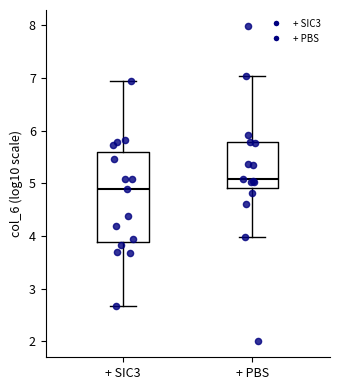

Comparing the boxes themselves (not the whiskers), which one is the tallest?

+ SIC3